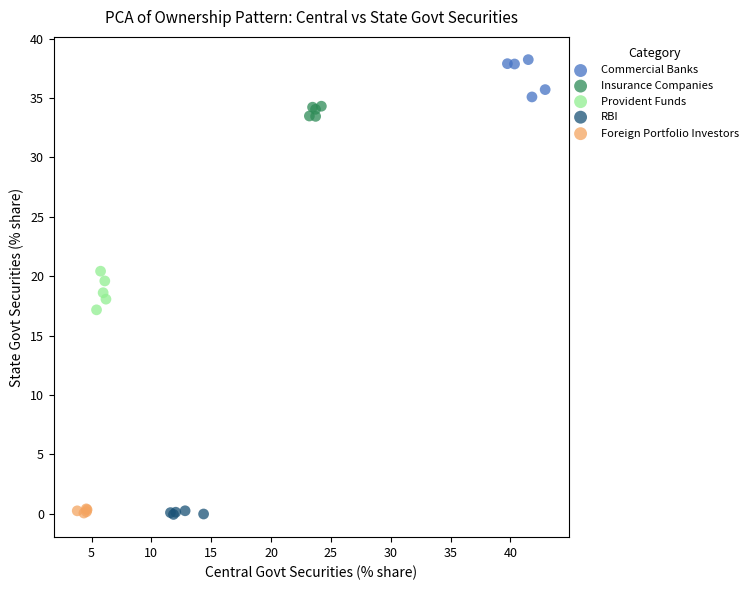

Which series reaches the maximum Y coordinate?

Commercial Banks